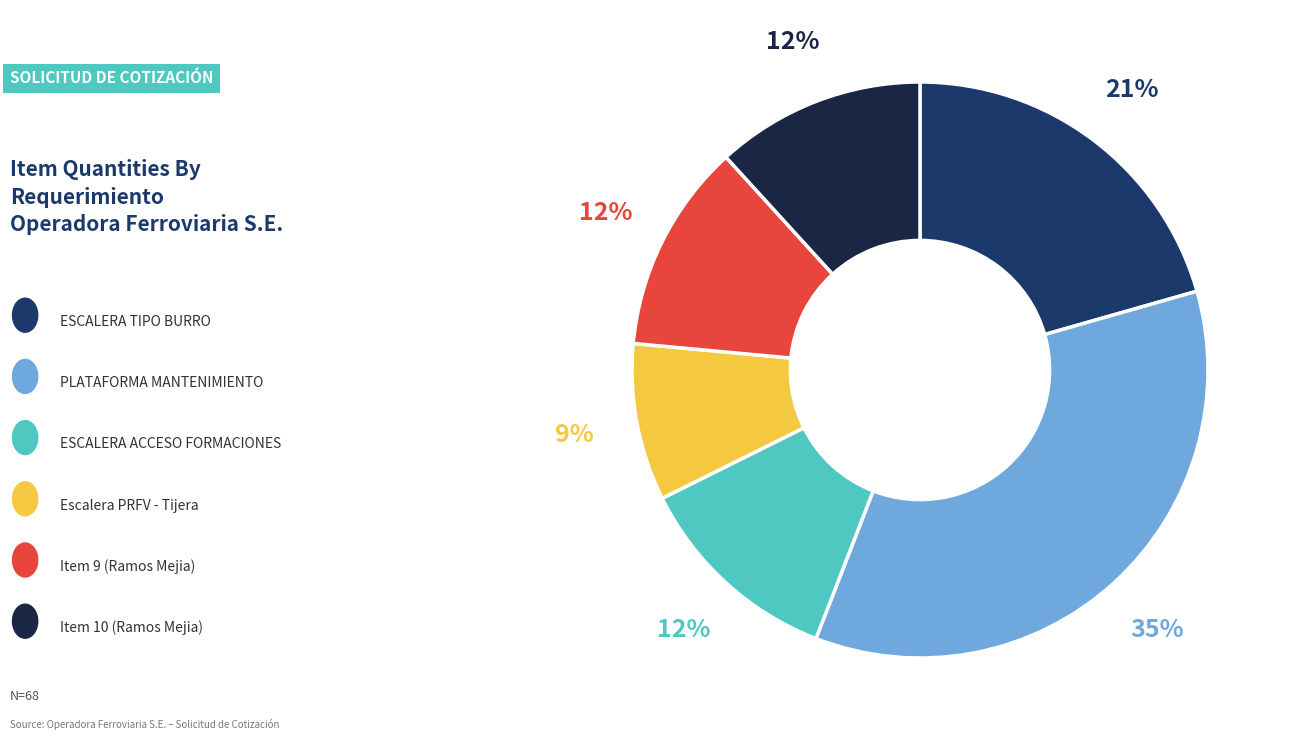

Count the number of slices in the pie.

6